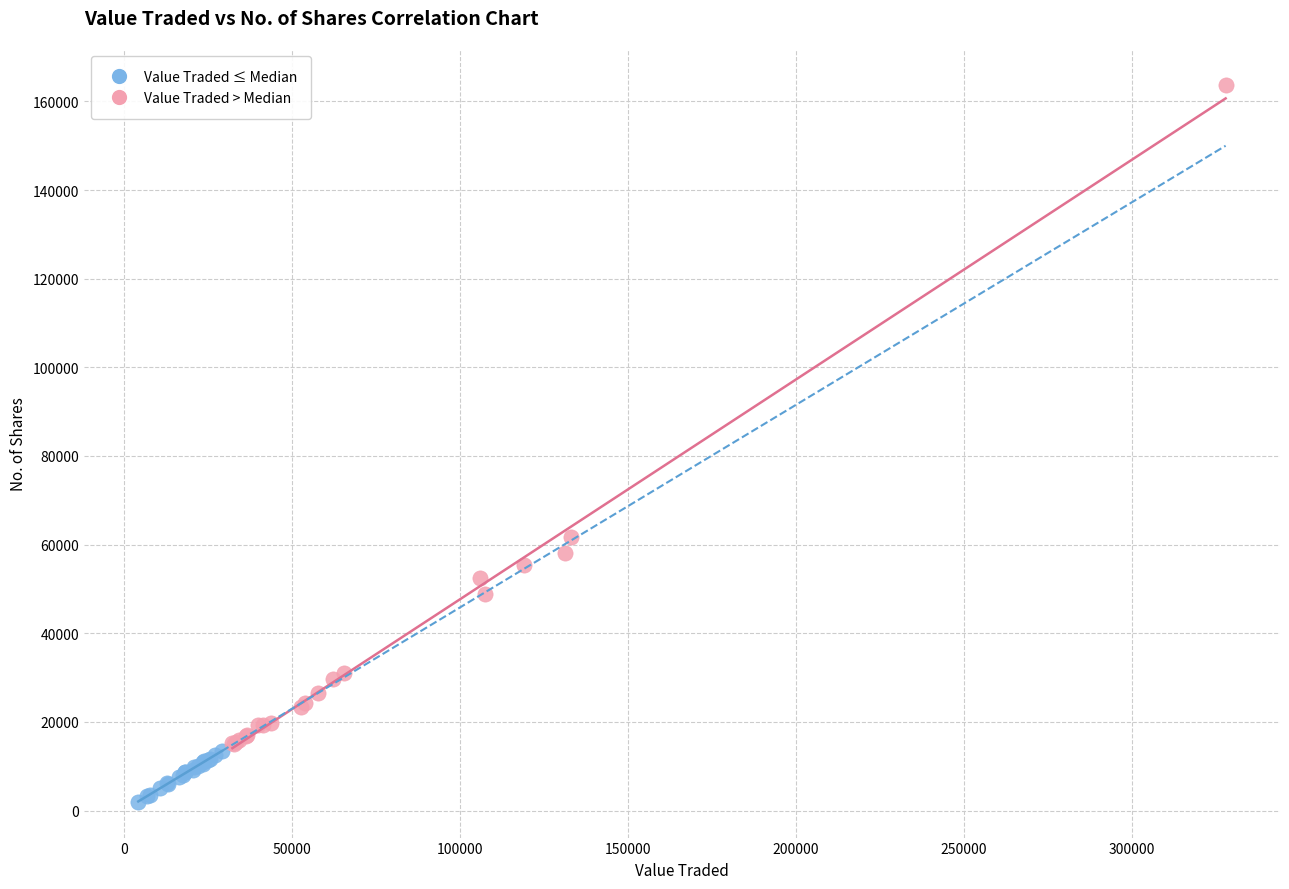

Which series reaches the minimum Y coordinate?

Value Traded ≤ Median